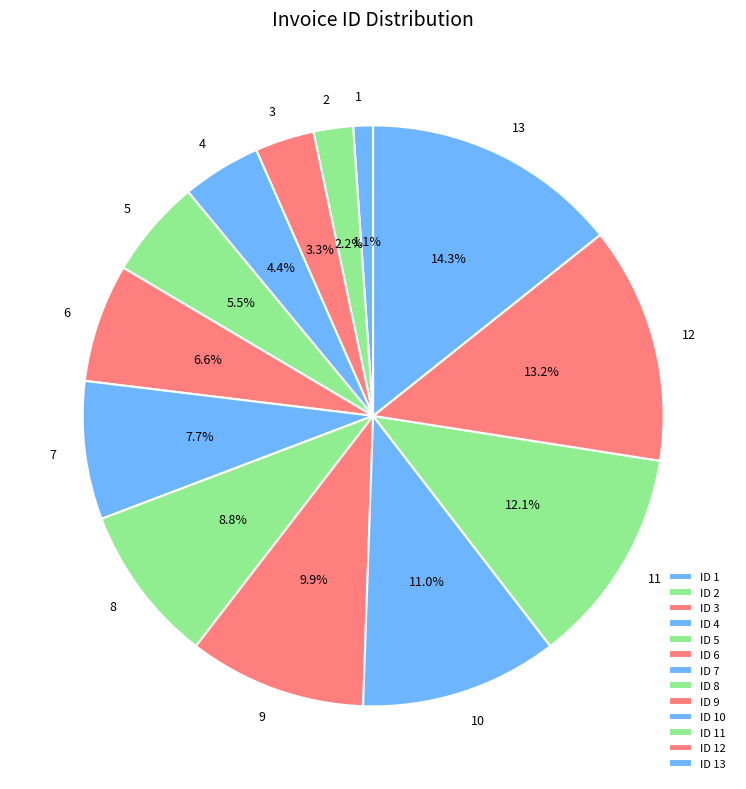

How many slices are in this pie chart?

13